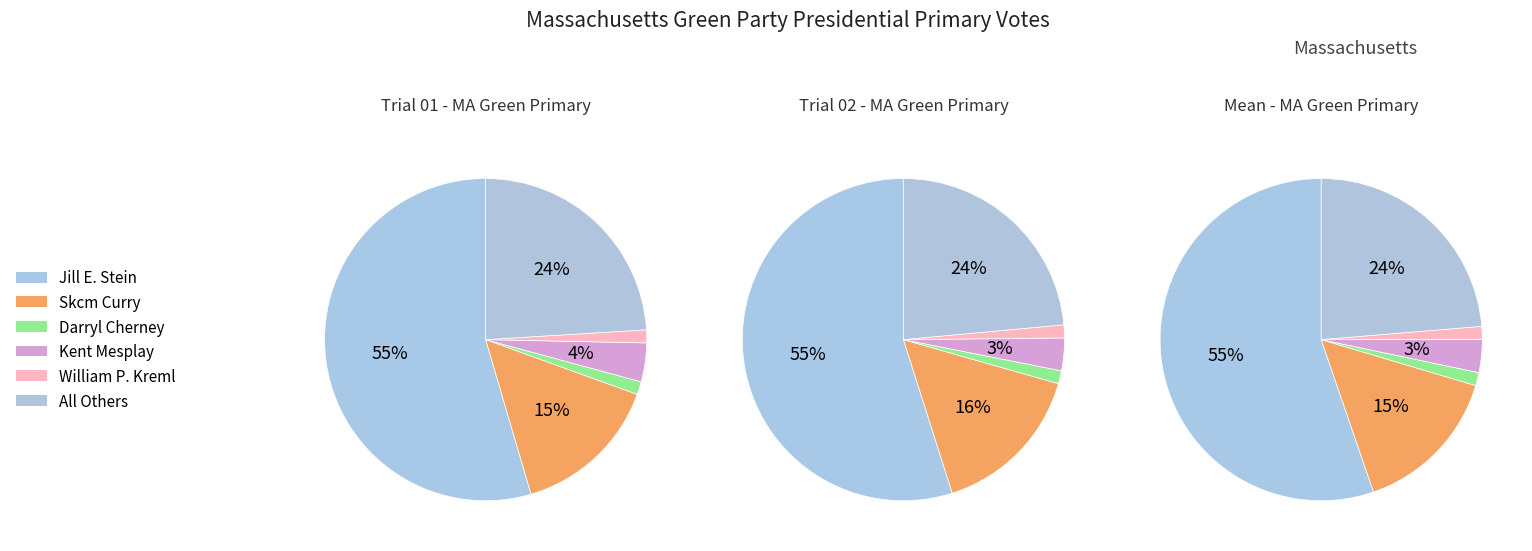

Between All Others and Darryl Cherney, which is larger?

All Others